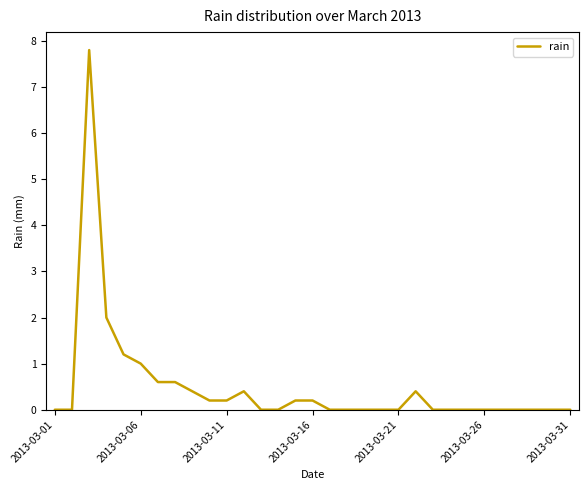

What is the greatest value displayed?

7.8